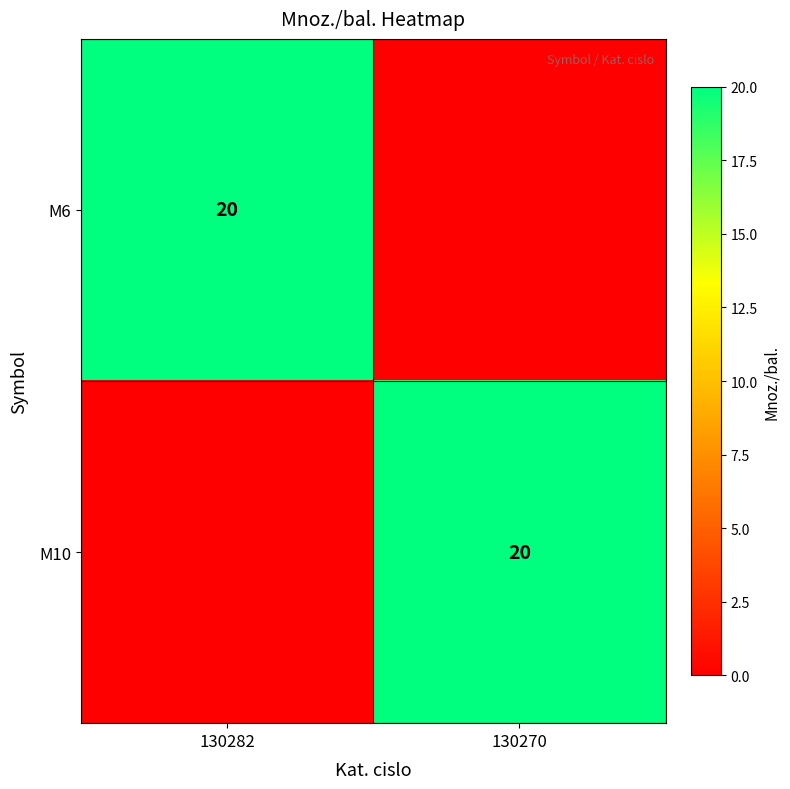

Between 130270 and 130282, which is larger?

130282